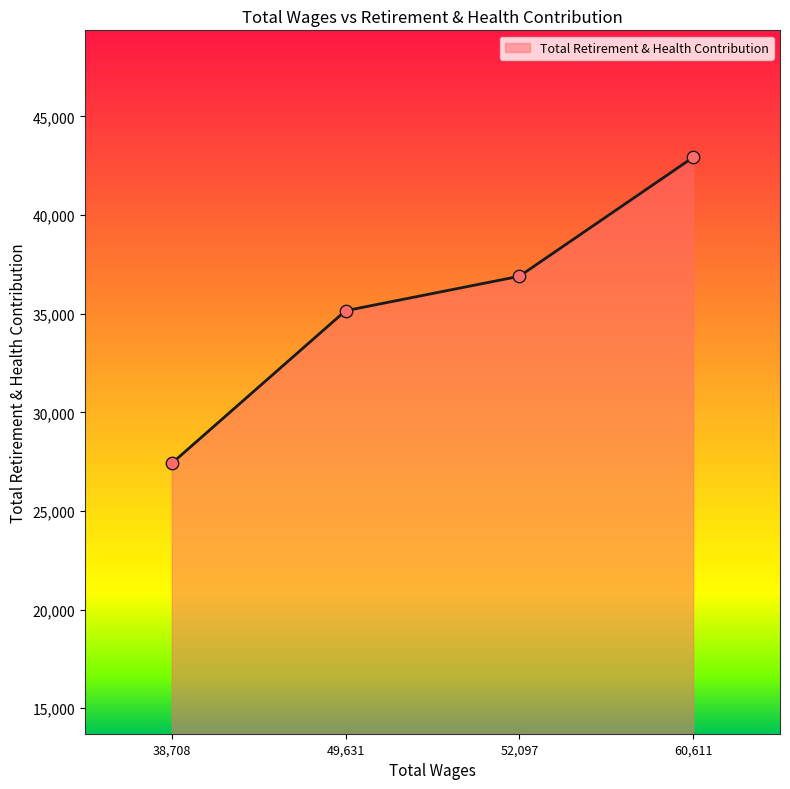

Which has a higher value, 38,708 or 52,097?

52,097